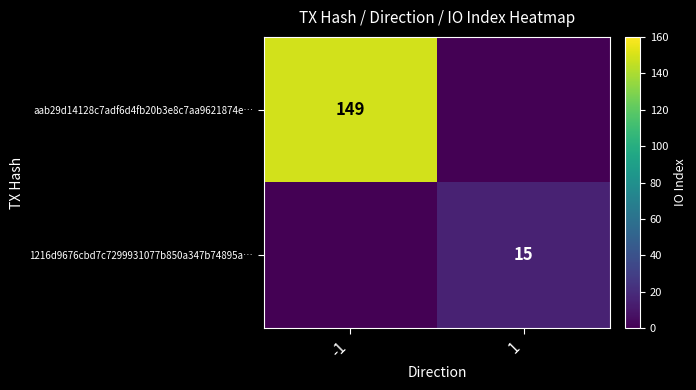

True or false: 1216d9676cbd7c7299931077b850a347b74895a… has a value of 15 at 1.

True